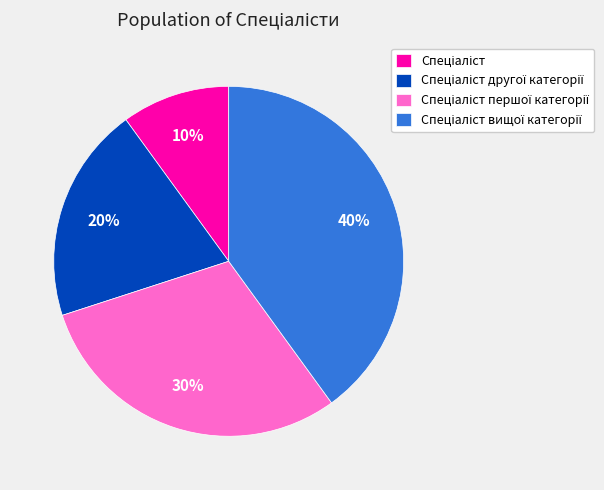

Count the number of slices in the pie.

4